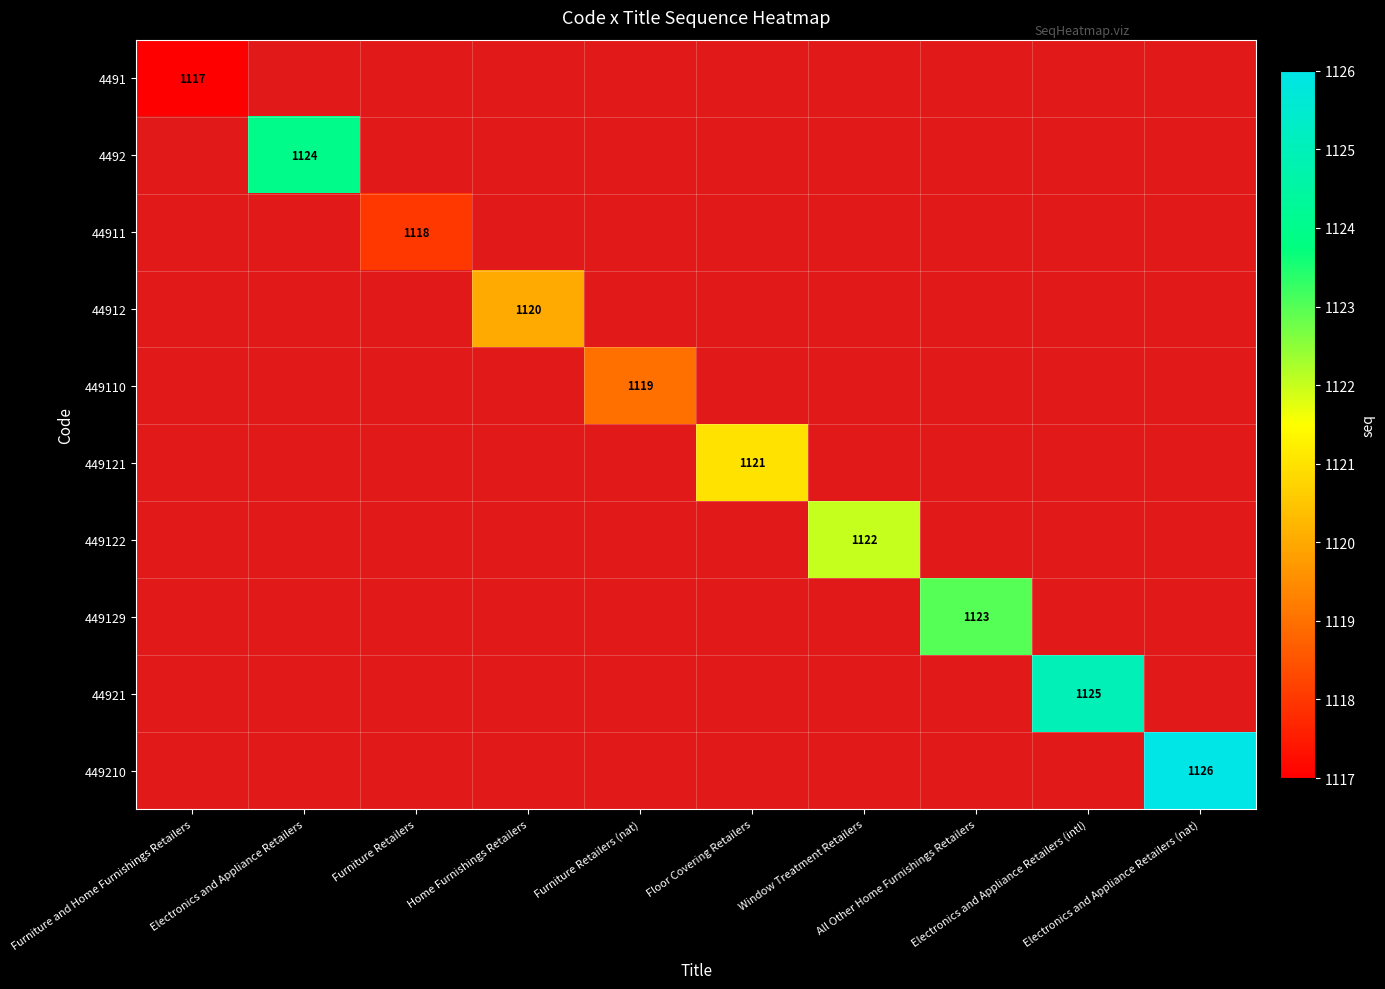

What is the smallest value displayed?

1117.0